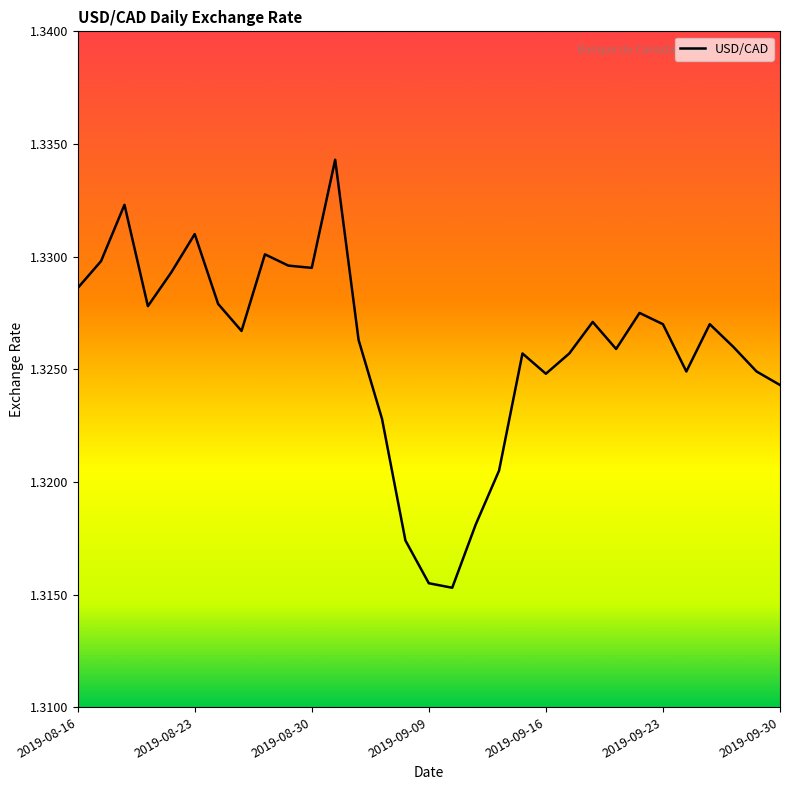

How many lines are shown in the chart?

1